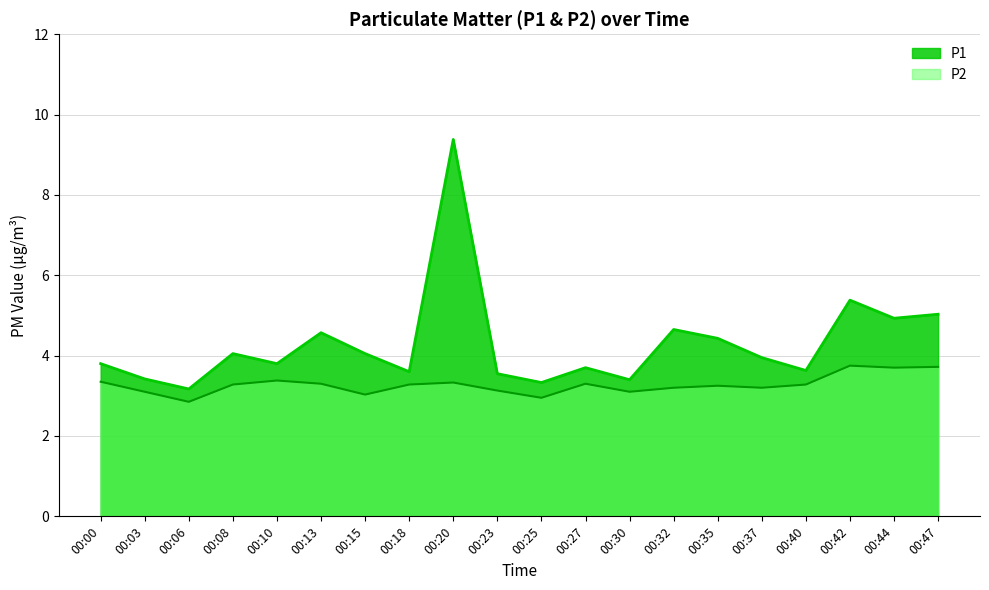

At which category does P2 reach its first local peak?

00:10